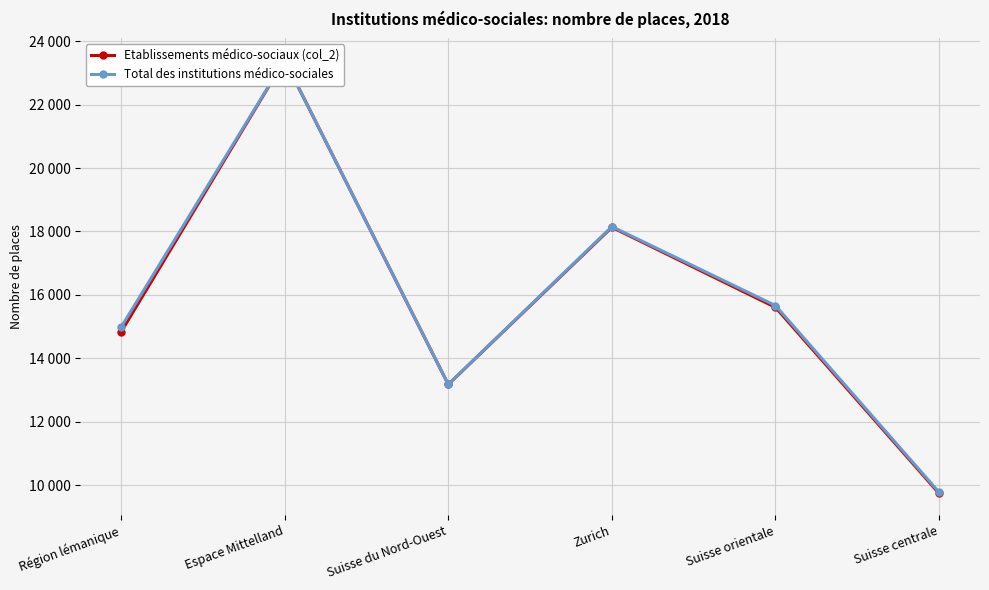

Where is Etablissements médico-sociaux (col_2) nearest to the value 16573?

Suisse orientale